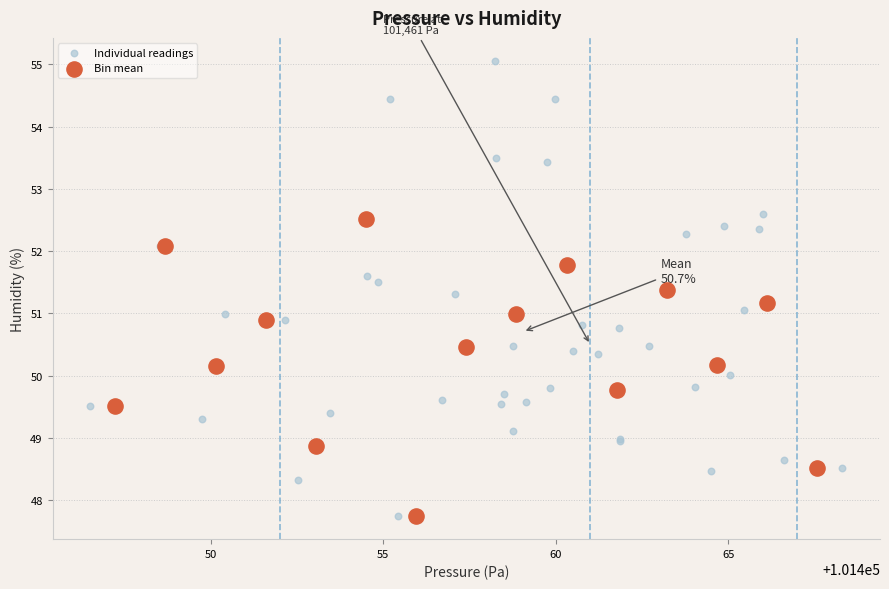

Which series has the largest Y range (max minus min)?

Individual readings